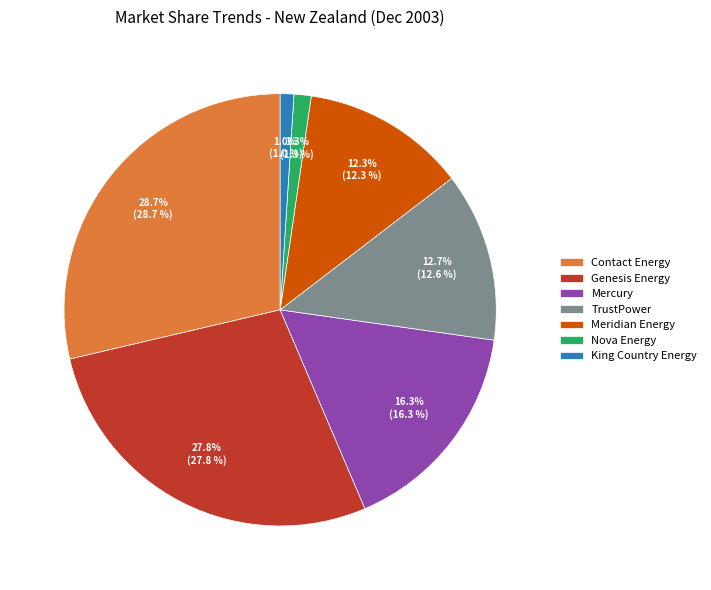

Count the number of slices in the pie.

7